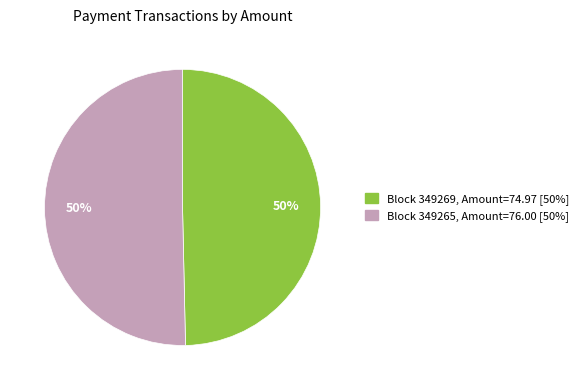

How many segments does this pie chart have?

2